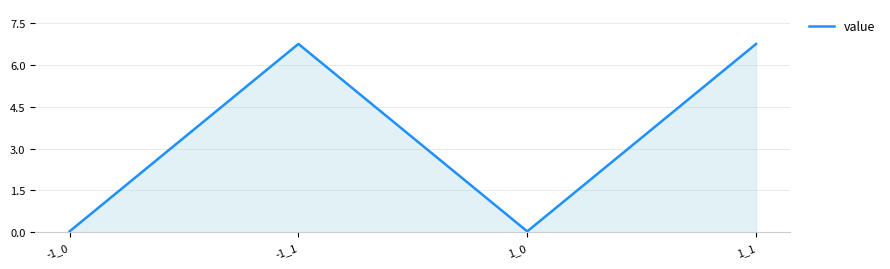

True or false: the data has more than 1 interior local peaks.

False